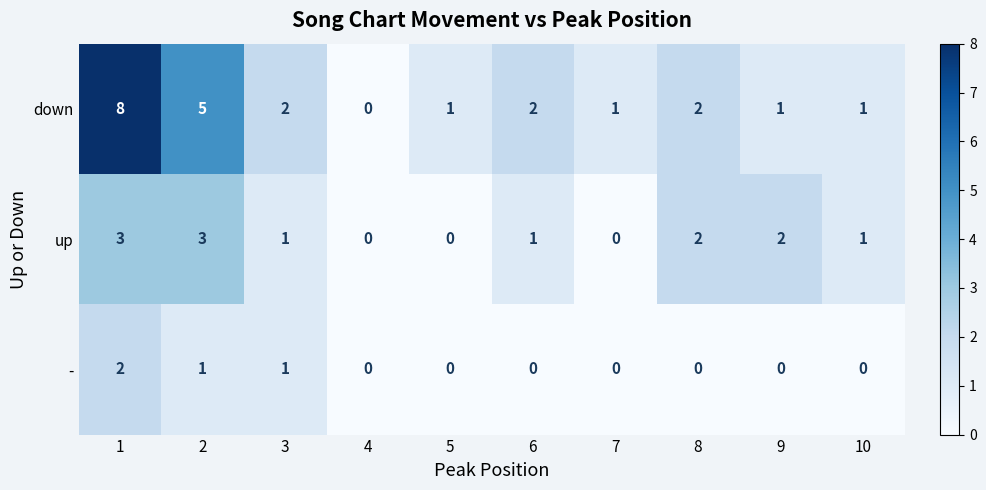

What is the maximum value shown in the chart?

8